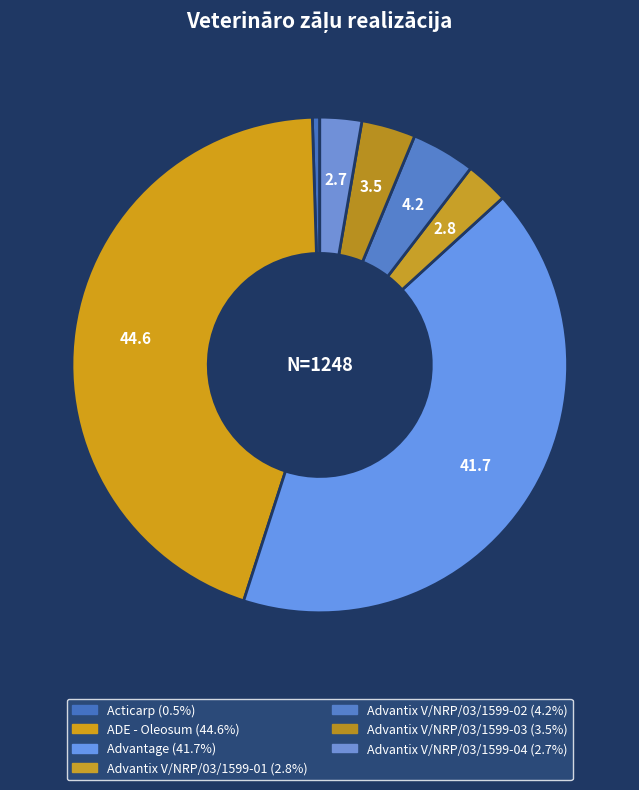

Does Advantage represent more than half of the total?

No